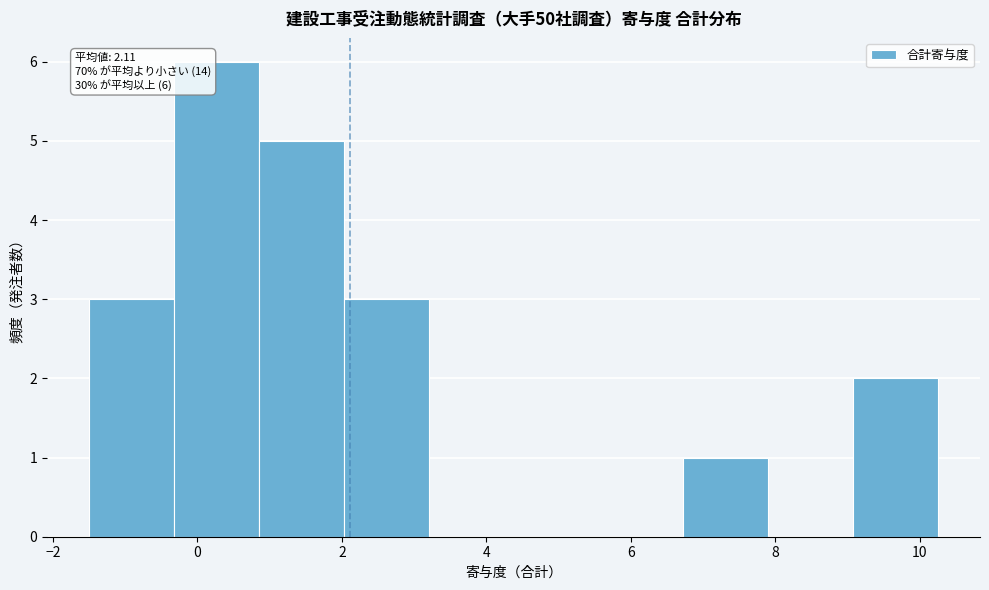

Over which range of the x-axis is the bar tallest?

-0.4 to 0.8